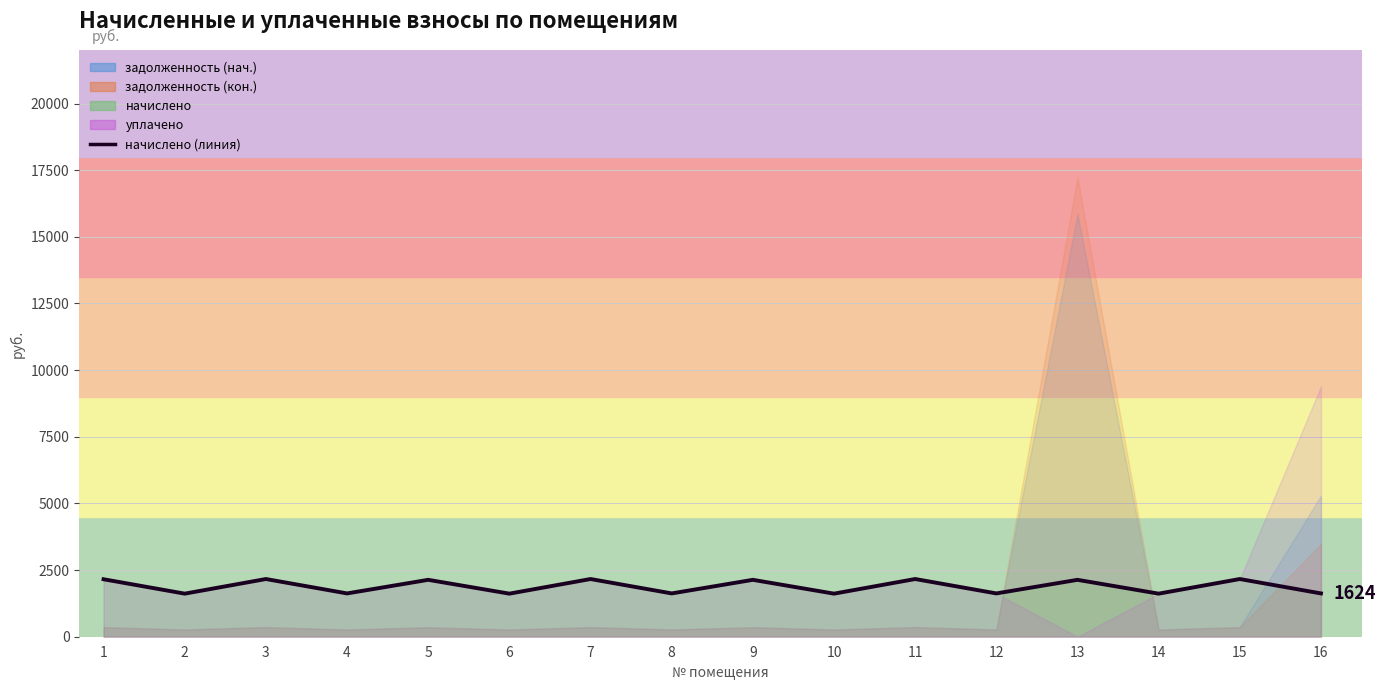

What is the approximate value at 5?

2134.1